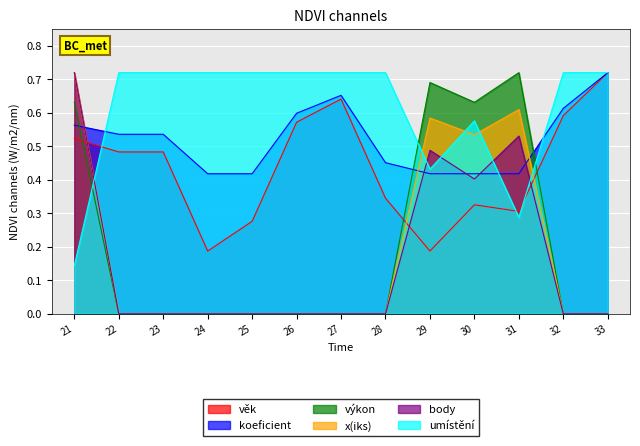

Count the umístění values in the range 0 to 1.

13